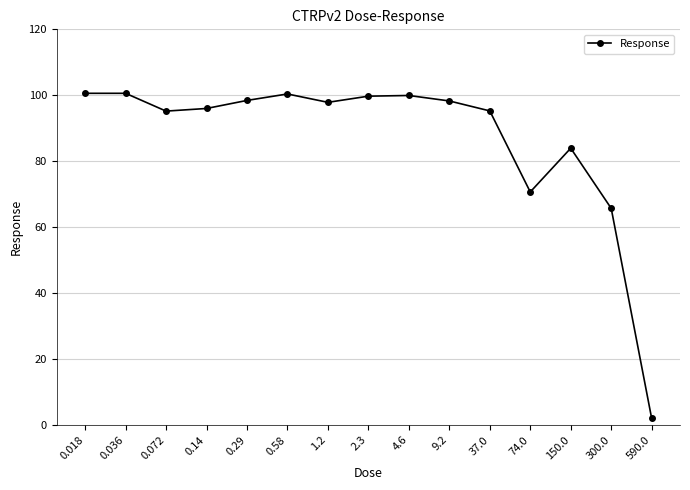

What is the difference between the values at 0.036 and 590.0?

98.6